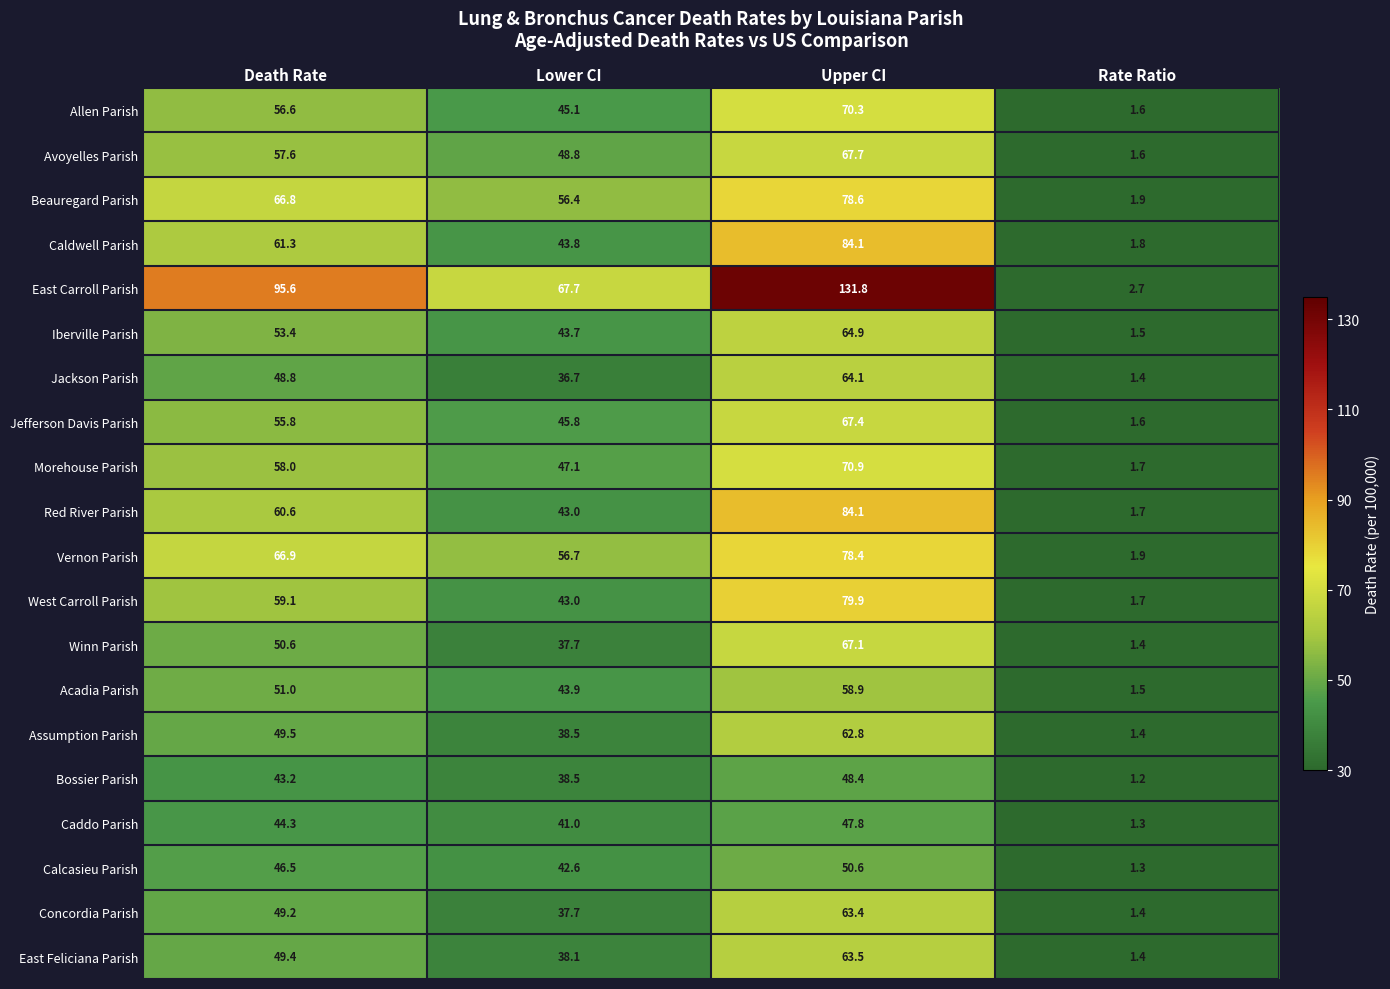

What is the difference between the maximum and minimum values in the Beauregard Parish series?

76.7